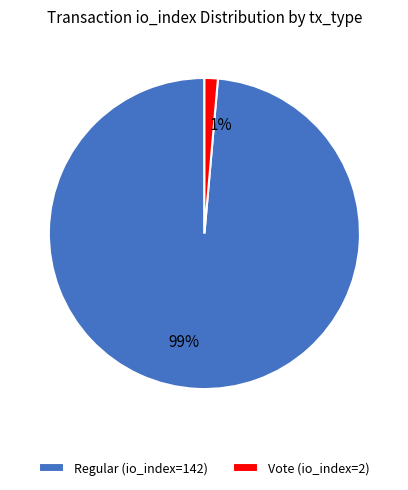

Which slice is the smallest?

Vote (io_index=2)